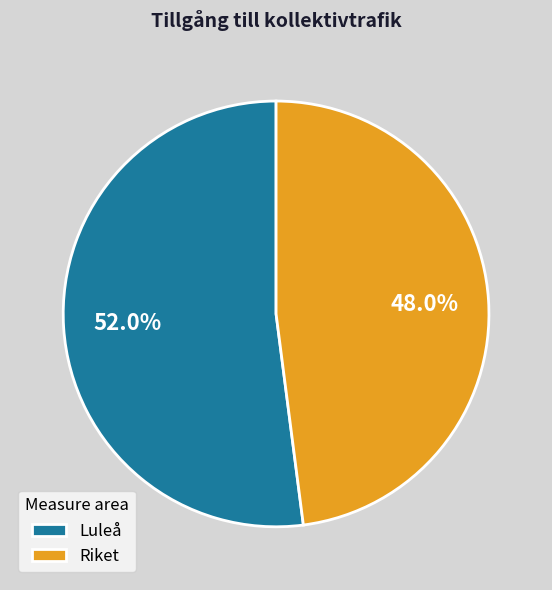

To the nearest percent, what is the average slice percentage?

50%